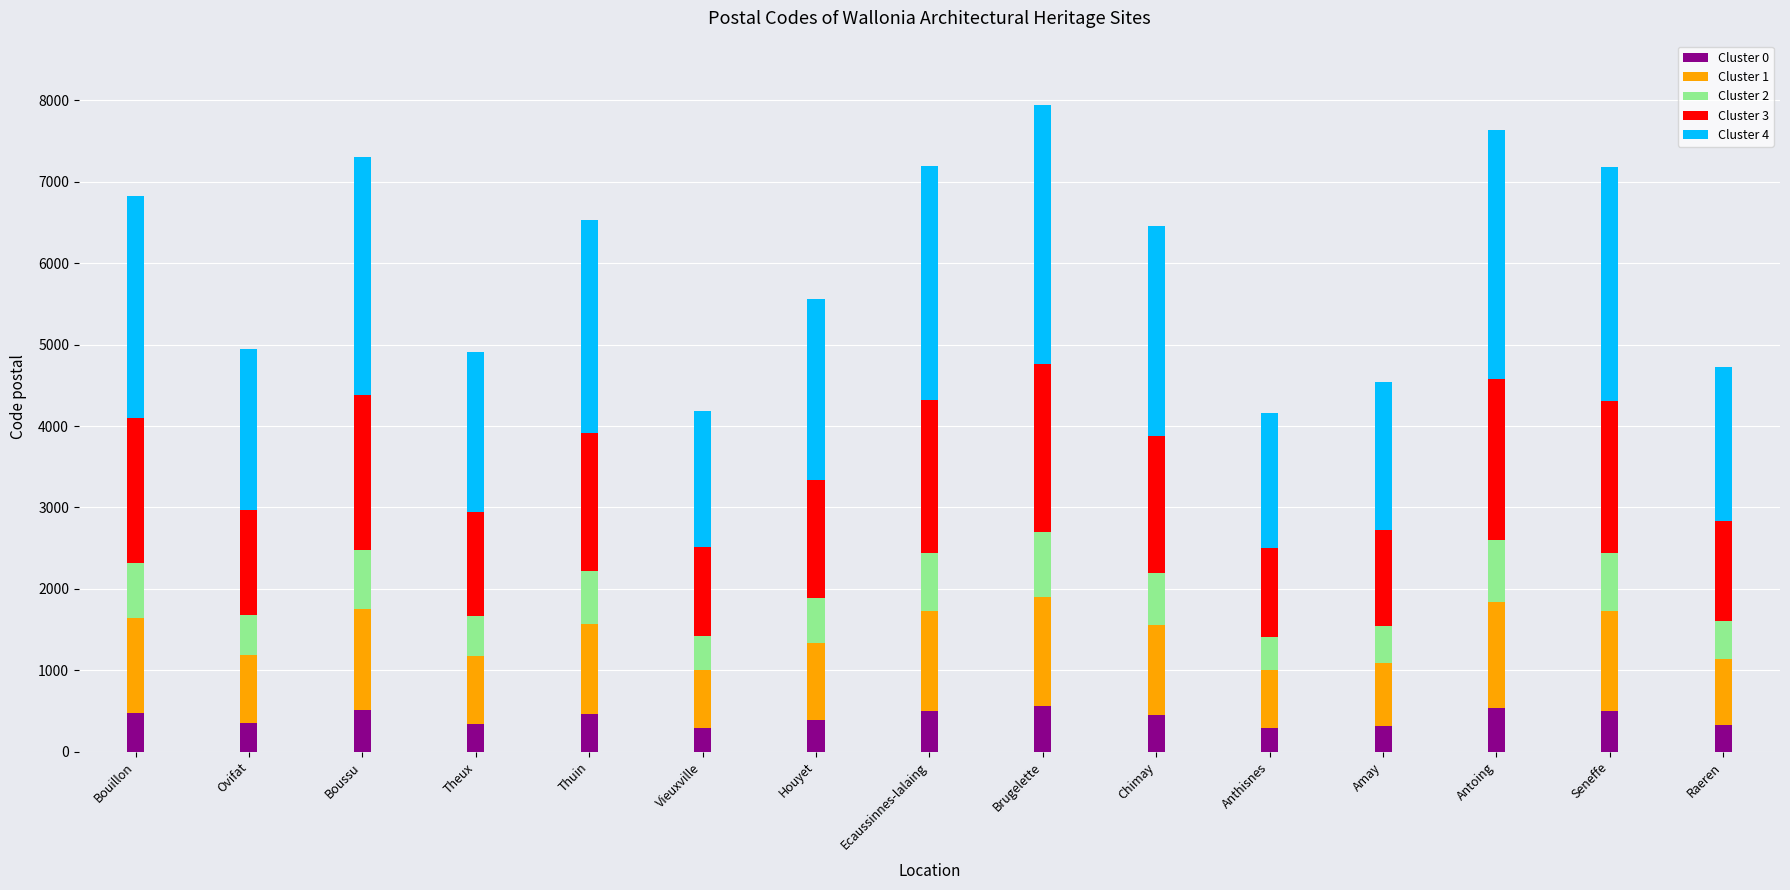

What is the average value of the Cluster 0 series?

420.5